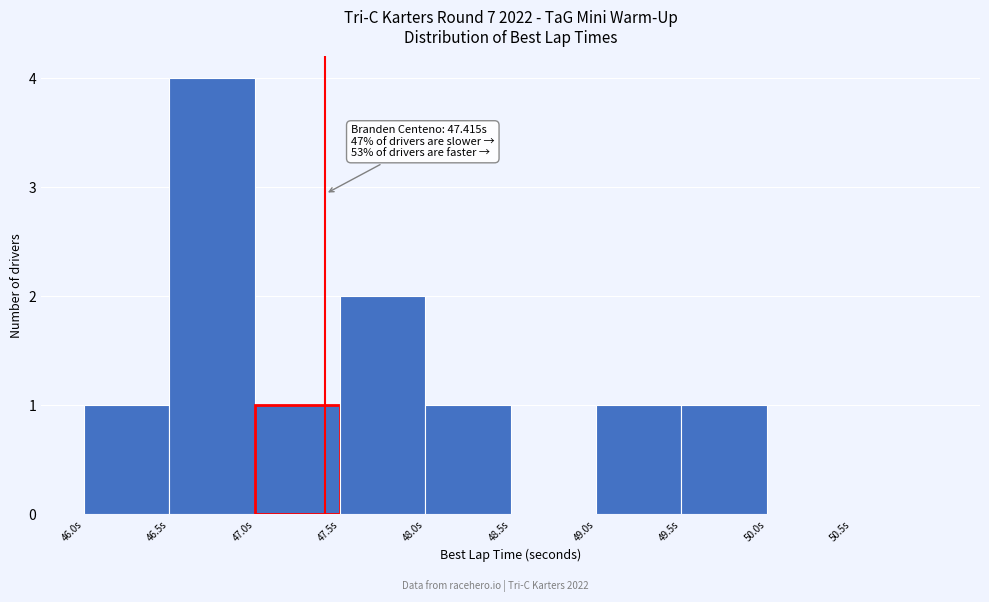

Over which range of the x-axis is the bar tallest?

46.5 to 47.0